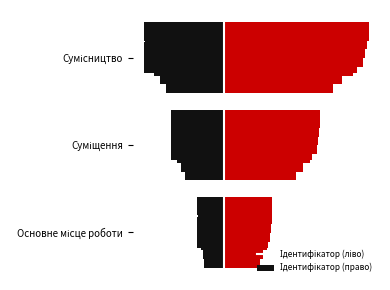

What are all the series names shown in the legend?

Ідентифікатор (ліво), Ідентифікатор (право)